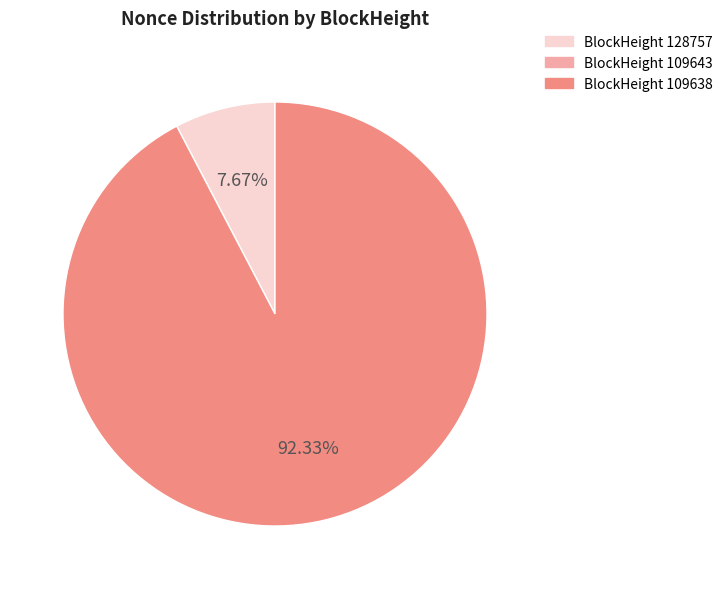

Does any single category account for the majority?

Yes